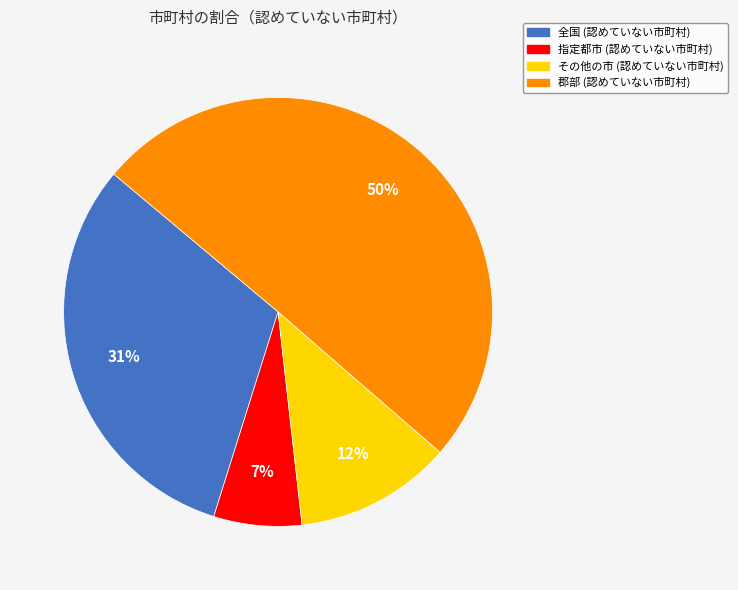

Which category has the biggest portion of the pie?

郡部